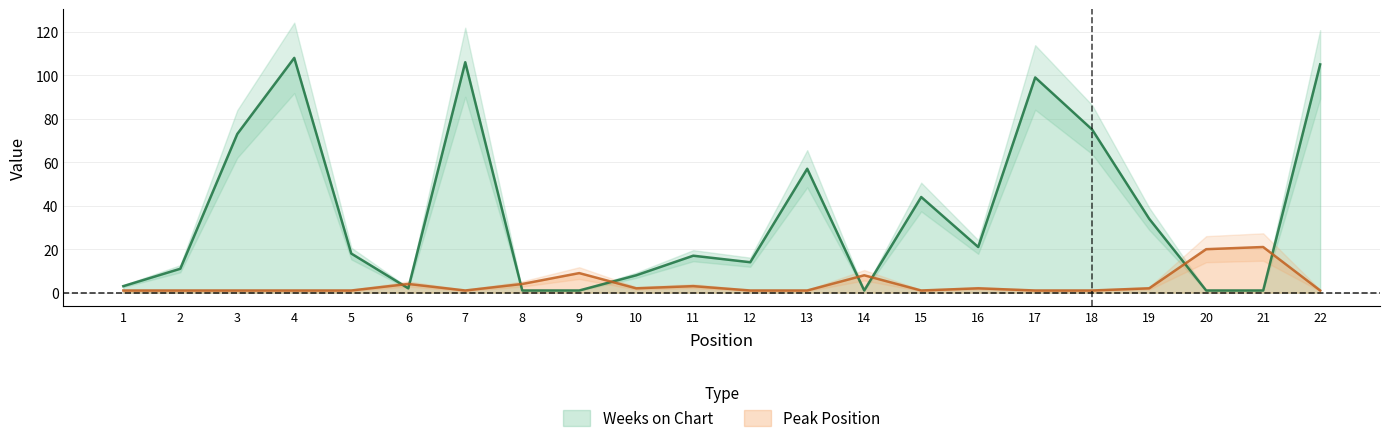

What is the minimum value shown in the chart?

1